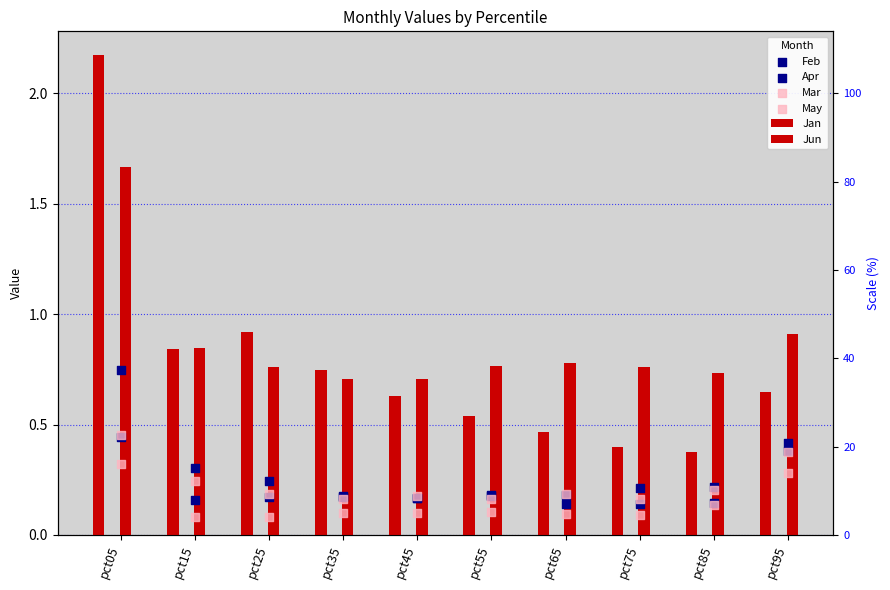

Which series has the largest total across all categories?

Jun